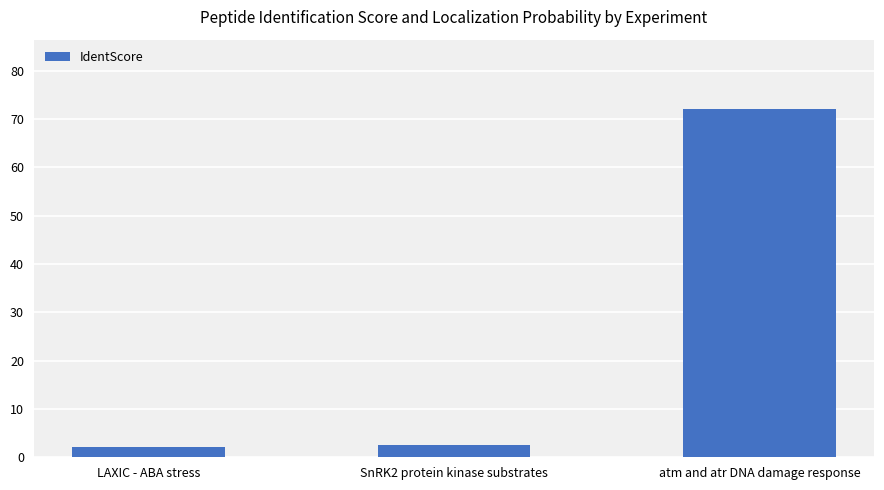

What is the smallest value displayed?

2.2